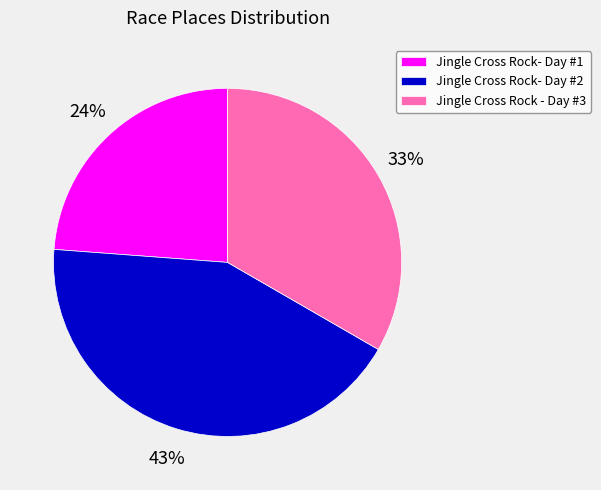

To the nearest percent, what percentage of the pie is Jingle Cross Rock - Day #3?

33%